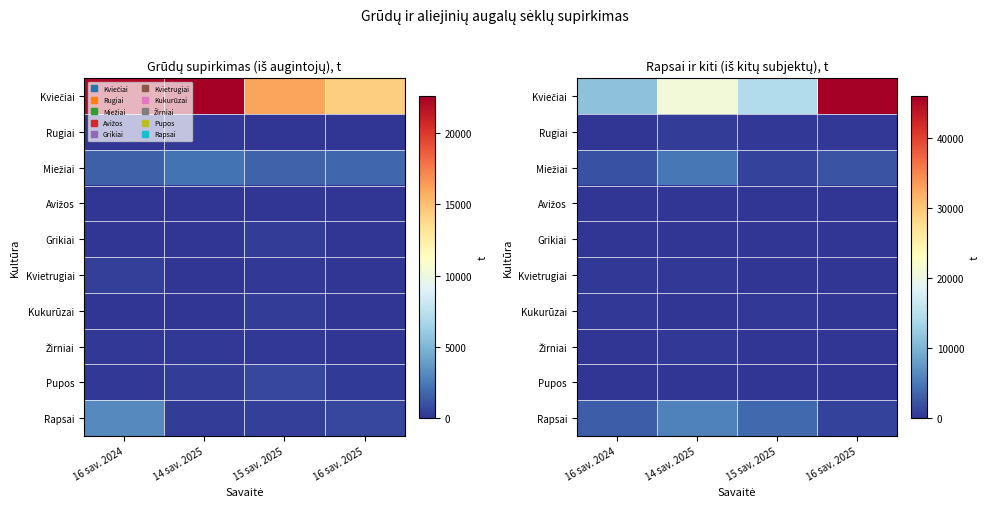

What is the spread (max minus min) of values at 16 sav. 2024?

11452.5